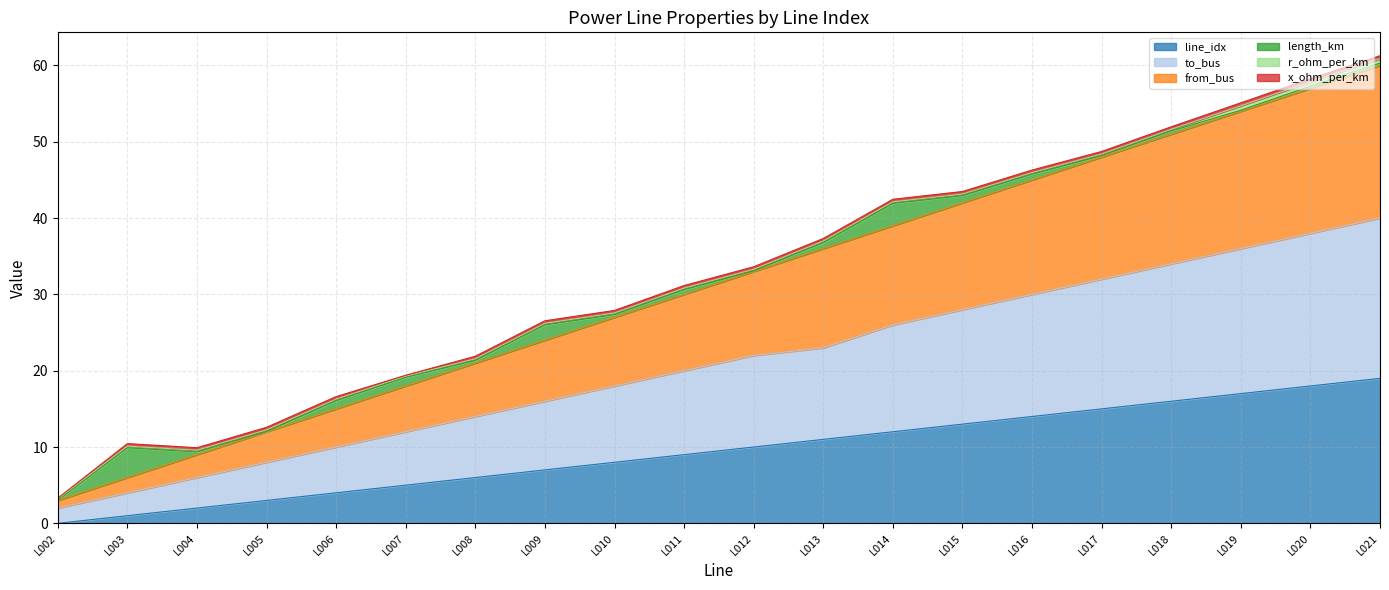

What is the value of the line_idx point at the 16th from the left?

15